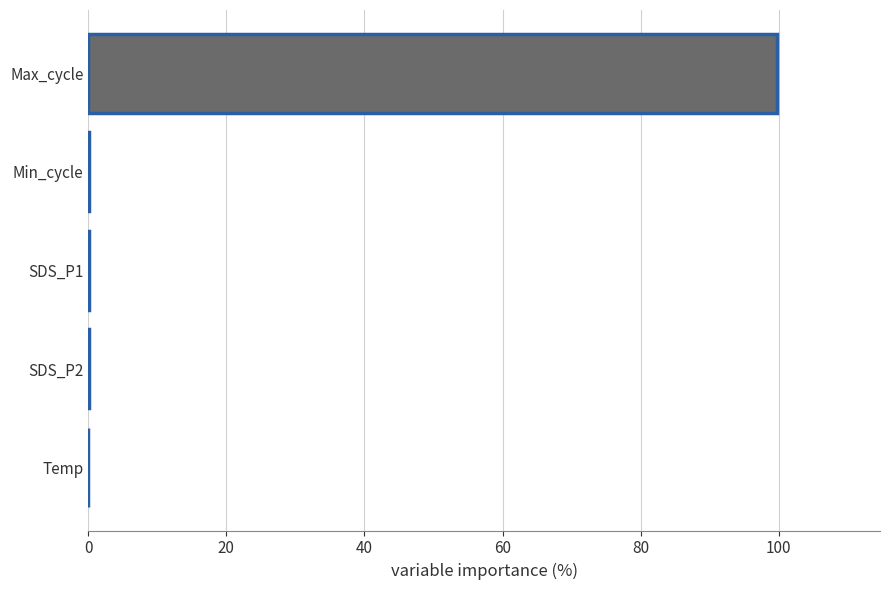

Is it true that the value at Max_cycle is 99.7?

True